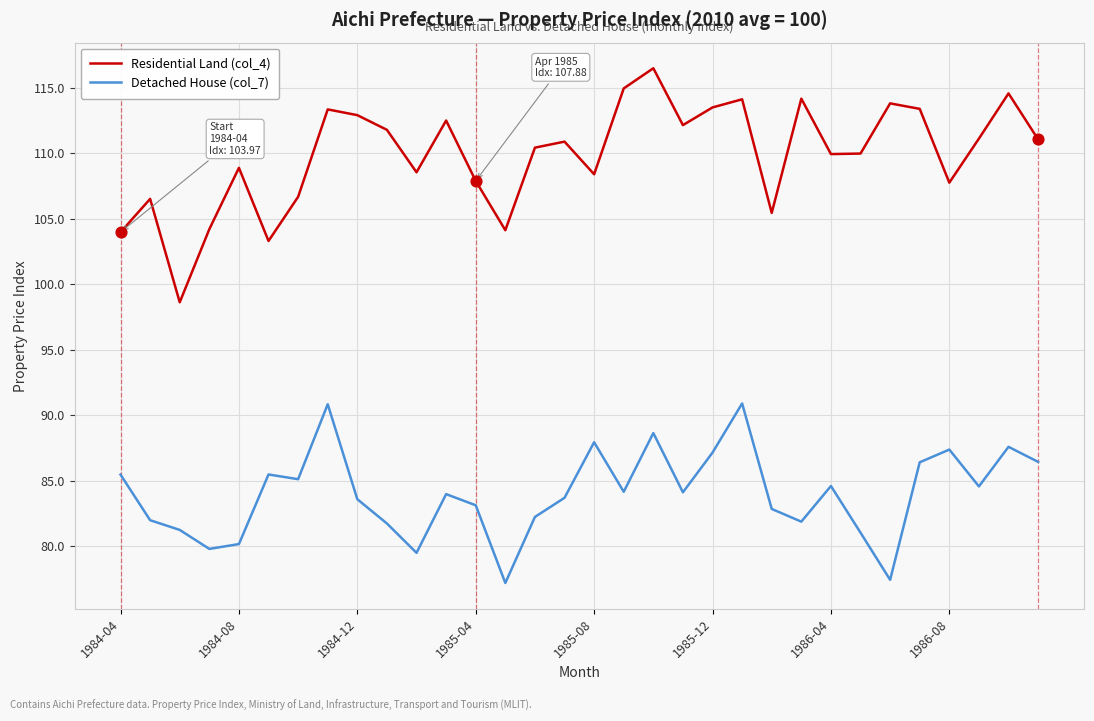

Which series has the largest total across all categories?

Residential Land (col_4)